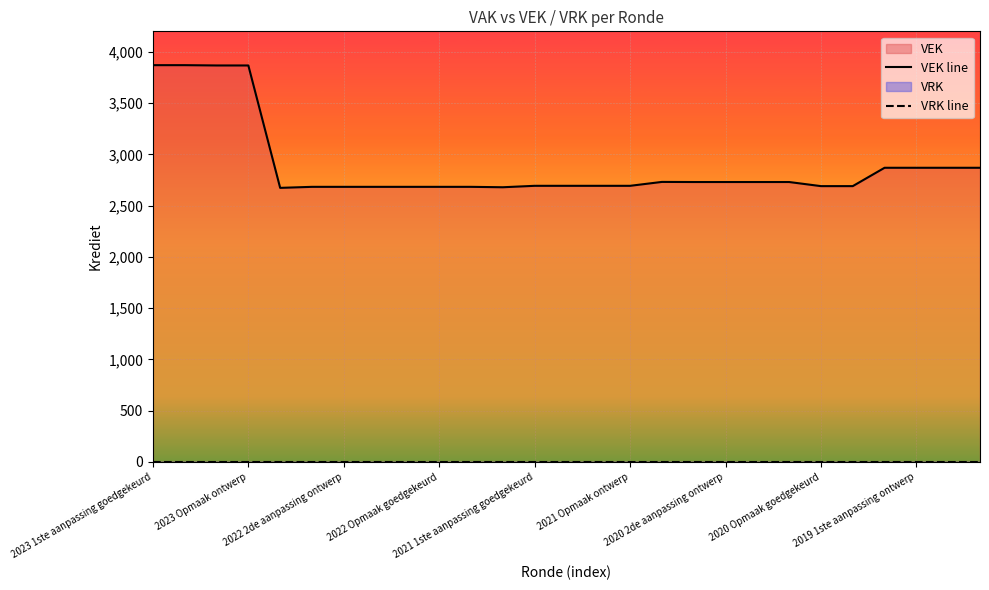

True or false: VRK line and VEK line cross at least once.

False